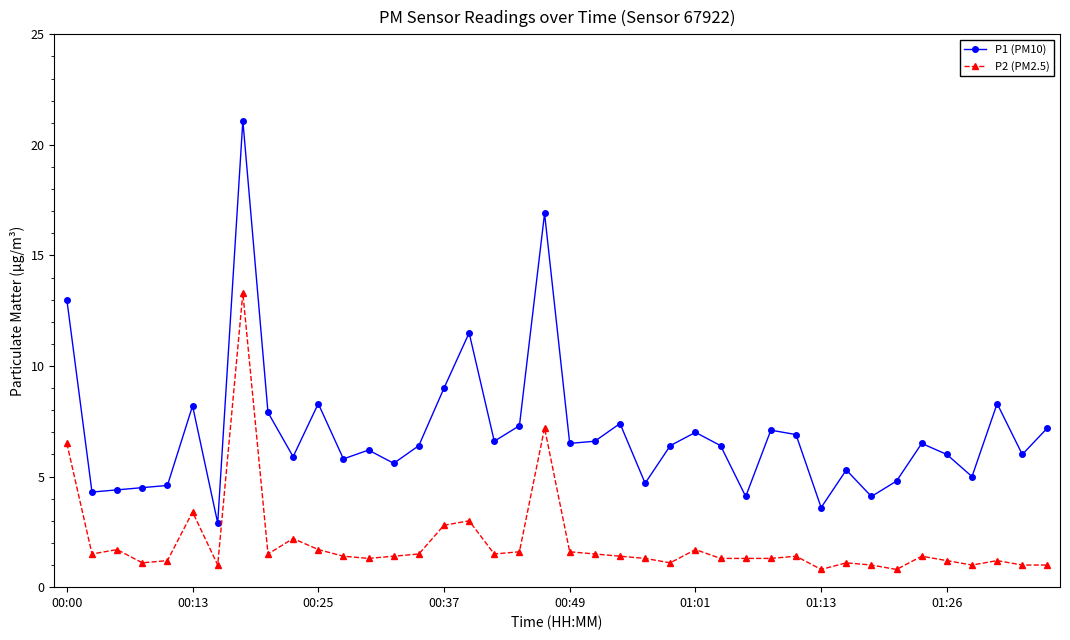

True or false: P1 (PM10) and P2 (PM2.5) cross at least once.

False